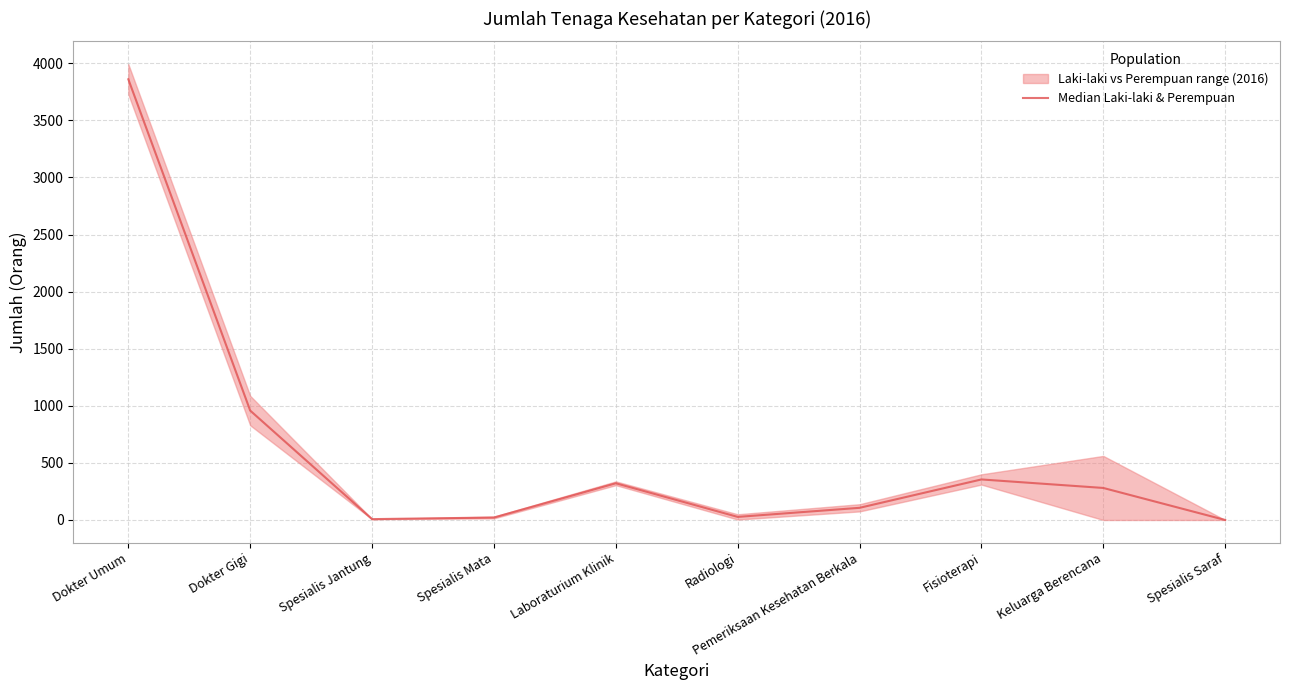

What position from the left is Radiologi?

6